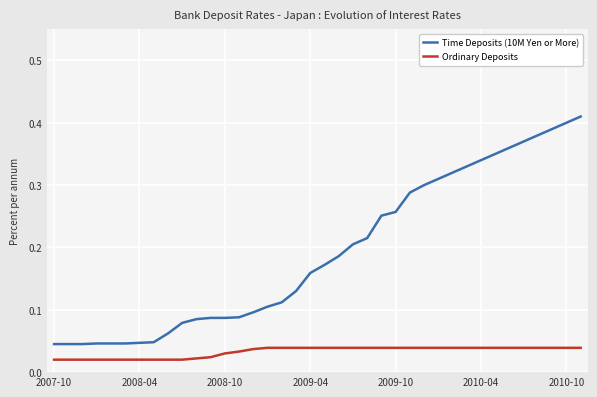

Is this an area chart (filled region under the line)?

No